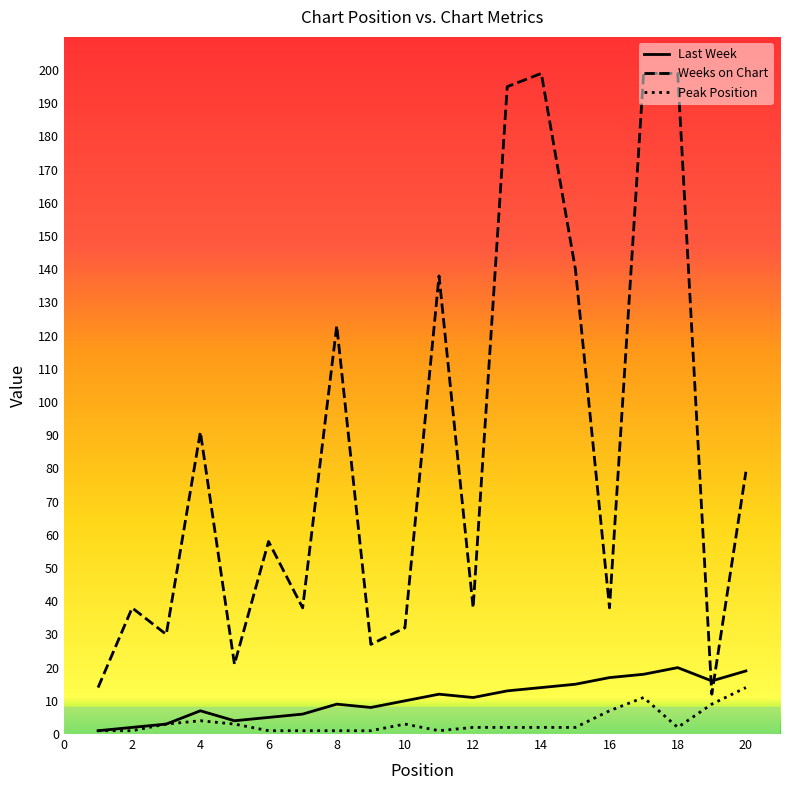

Which series has the largest total across all categories?

Weeks on Chart